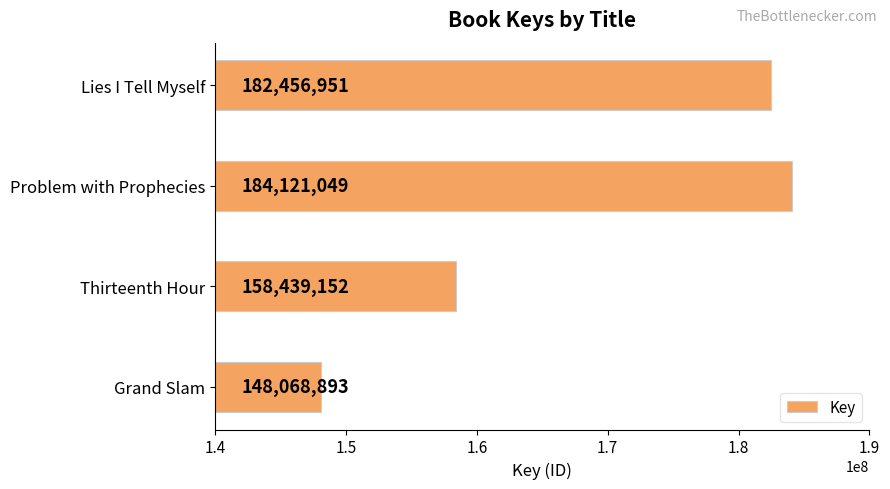

Between Thirteenth Hour and Problem with Prophecies, which is larger?

Problem with Prophecies